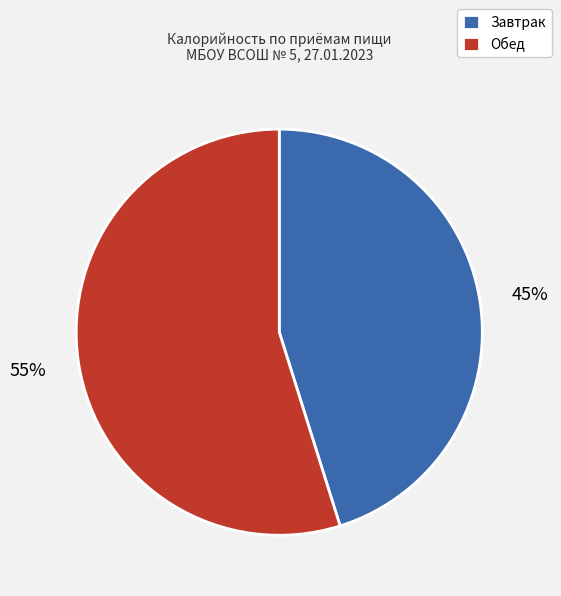

Count the number of slices in the pie.

2